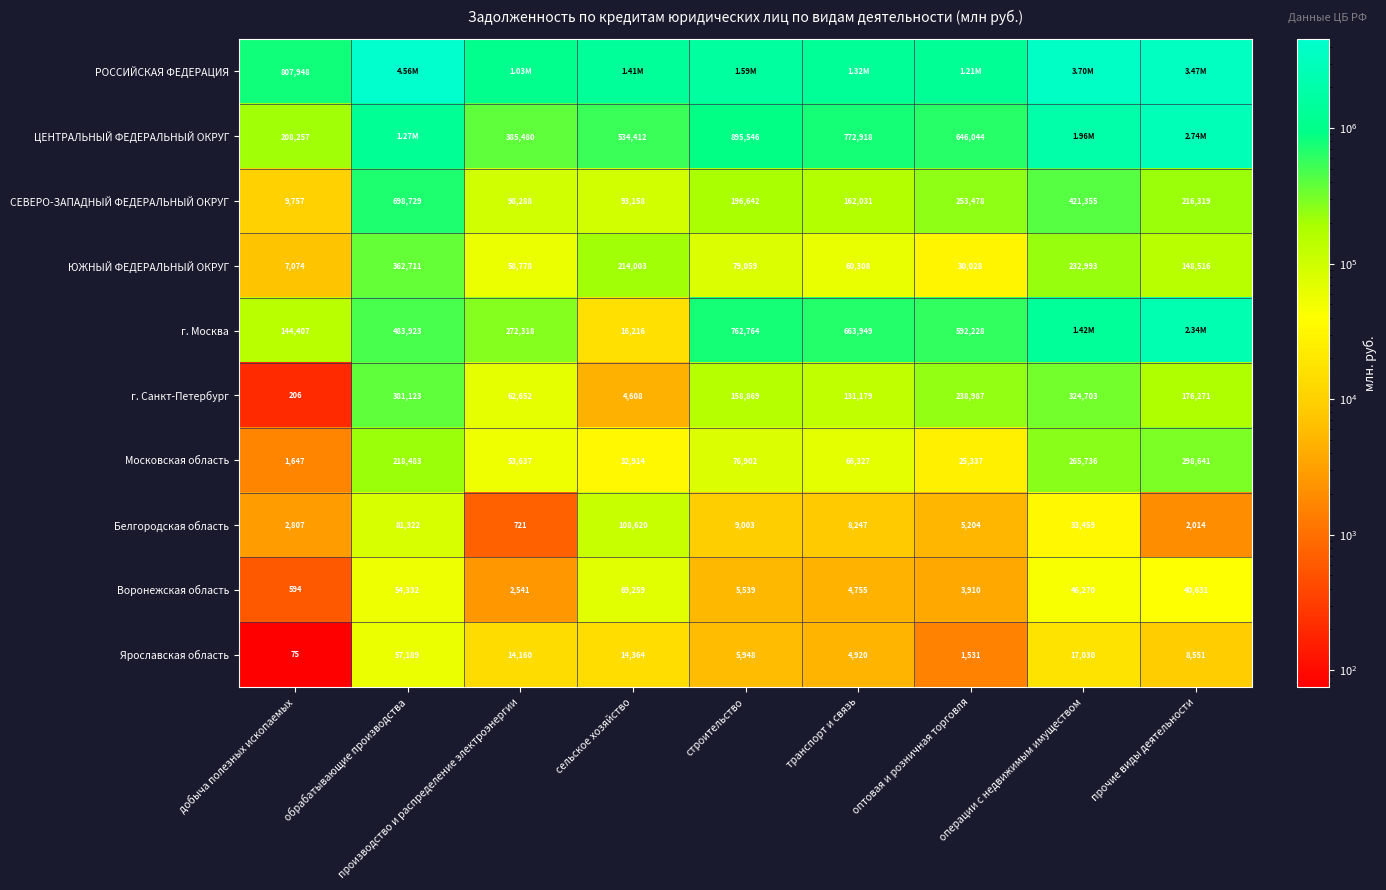

What is the sum of all Воронежская область values?

227831